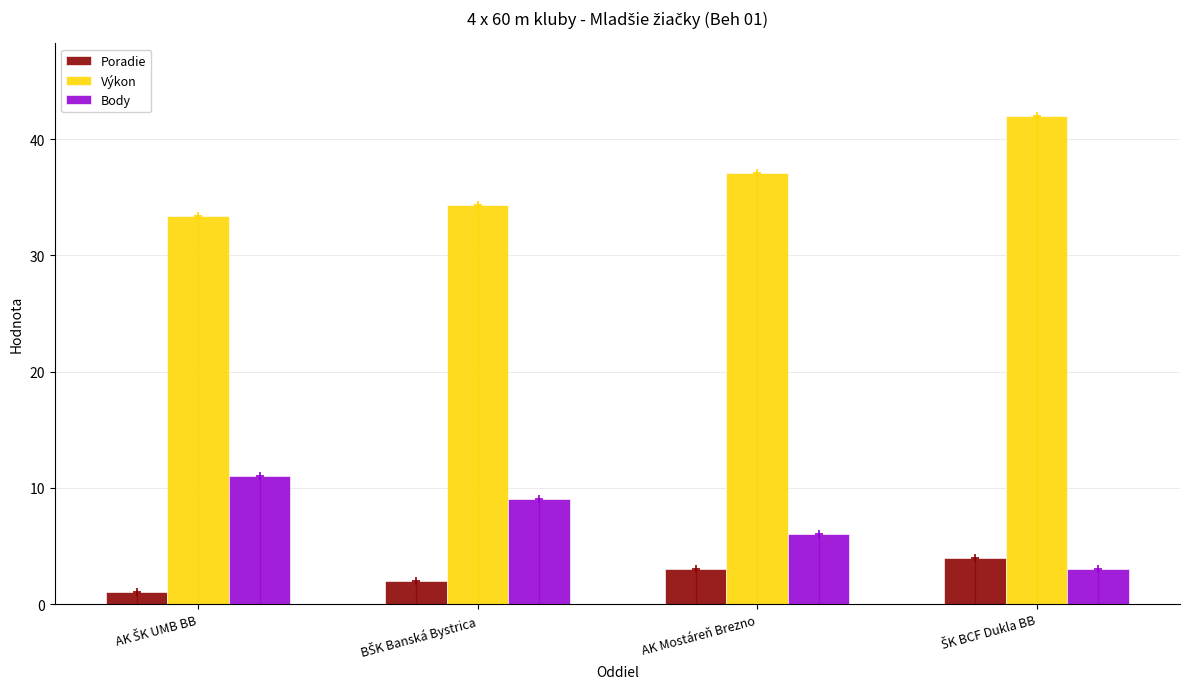

What is the value of the Poradie bar at the 2nd from the left?

2.0